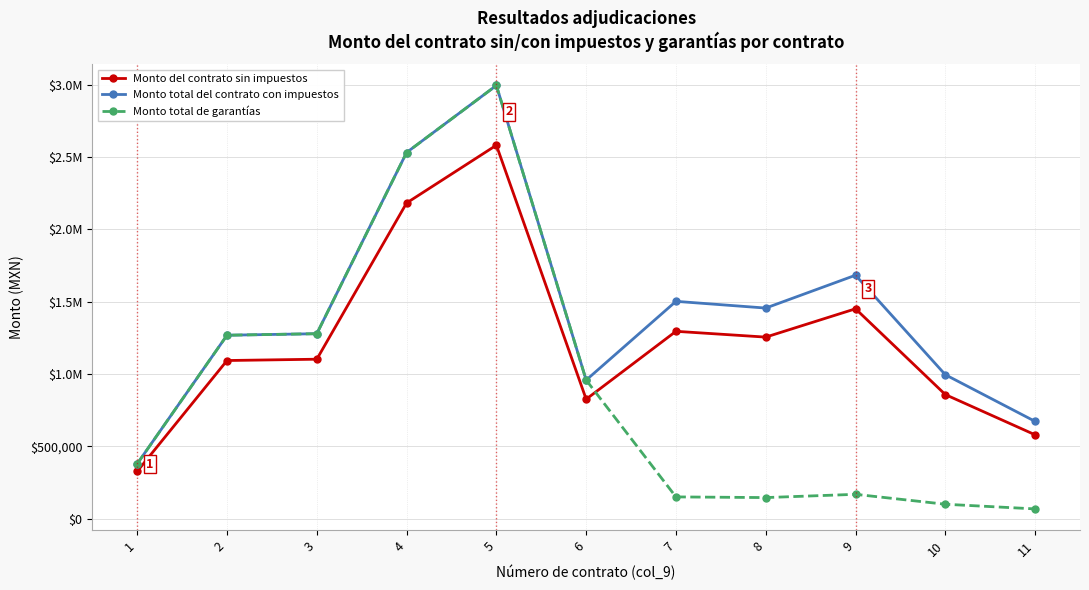

At which category does Monto total de garantías reach its first local valley?

8